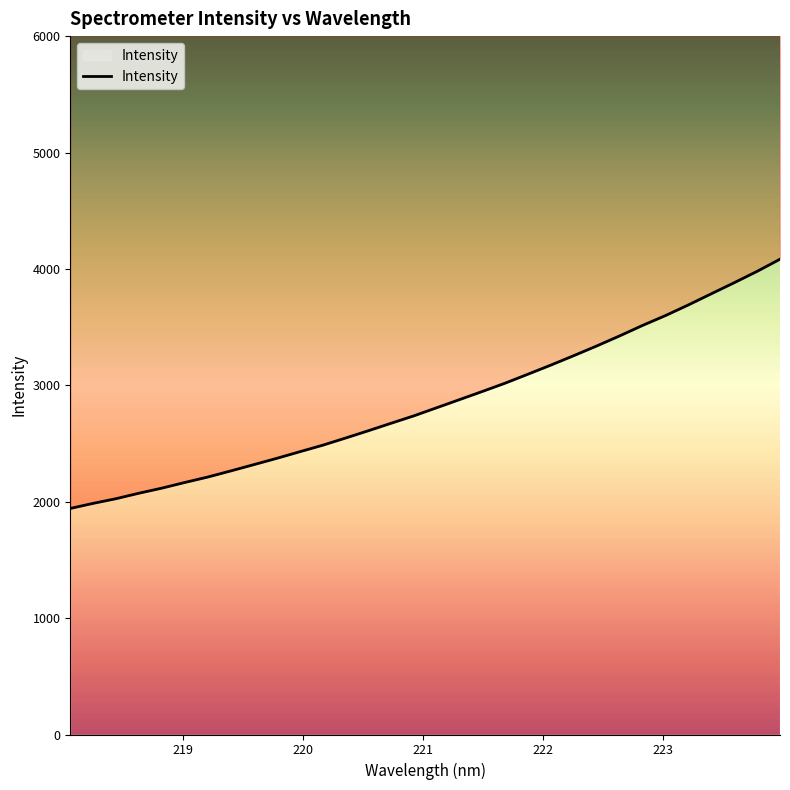

What is the maximum value shown in the chart?

4083.5